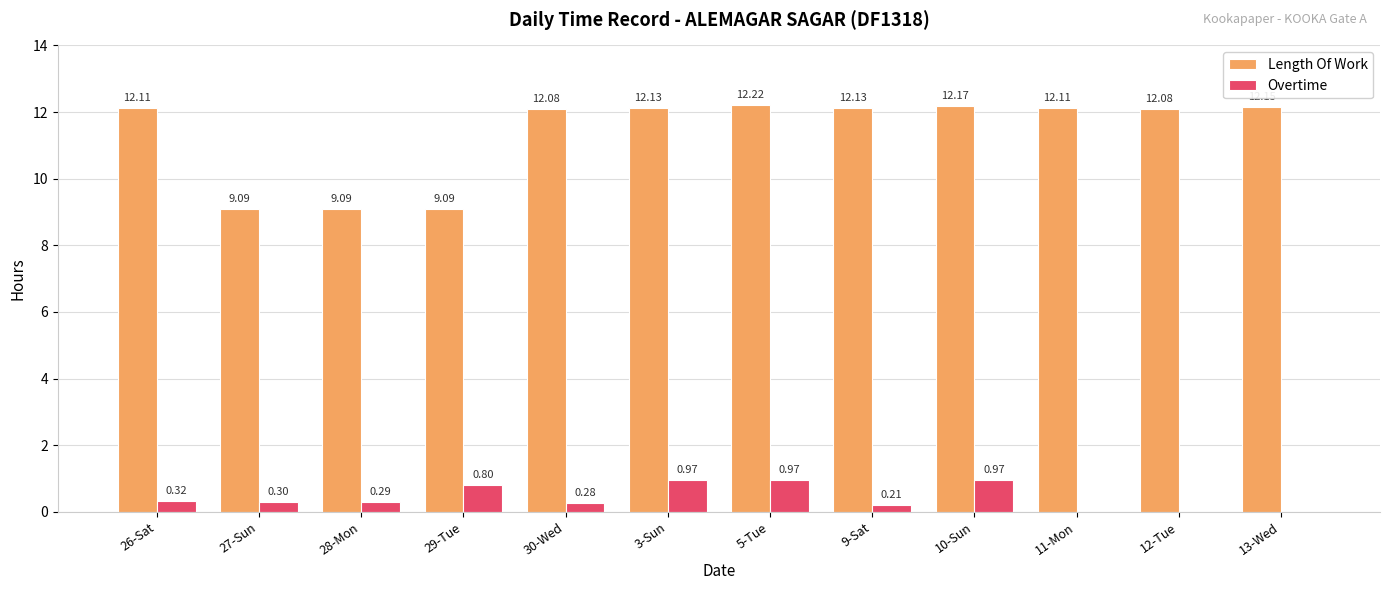

Which series changed the most between 30-Wed and 3-Sun?

Overtime